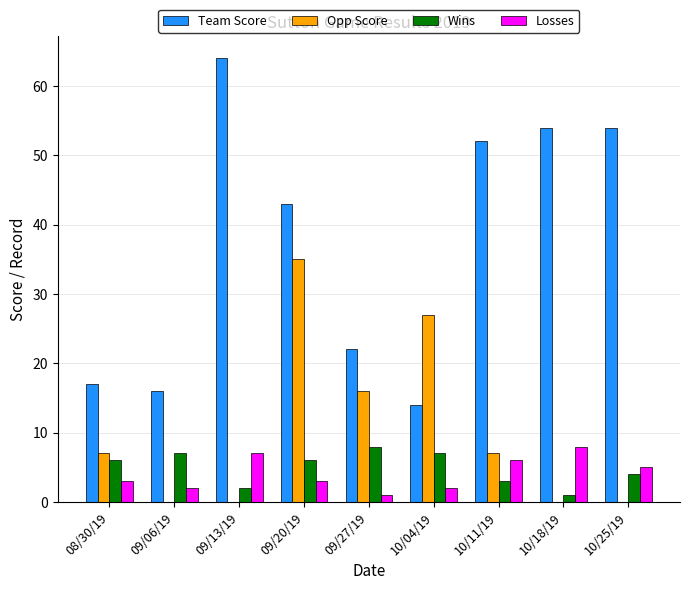

How many Wins values are between 3 and 7?

6